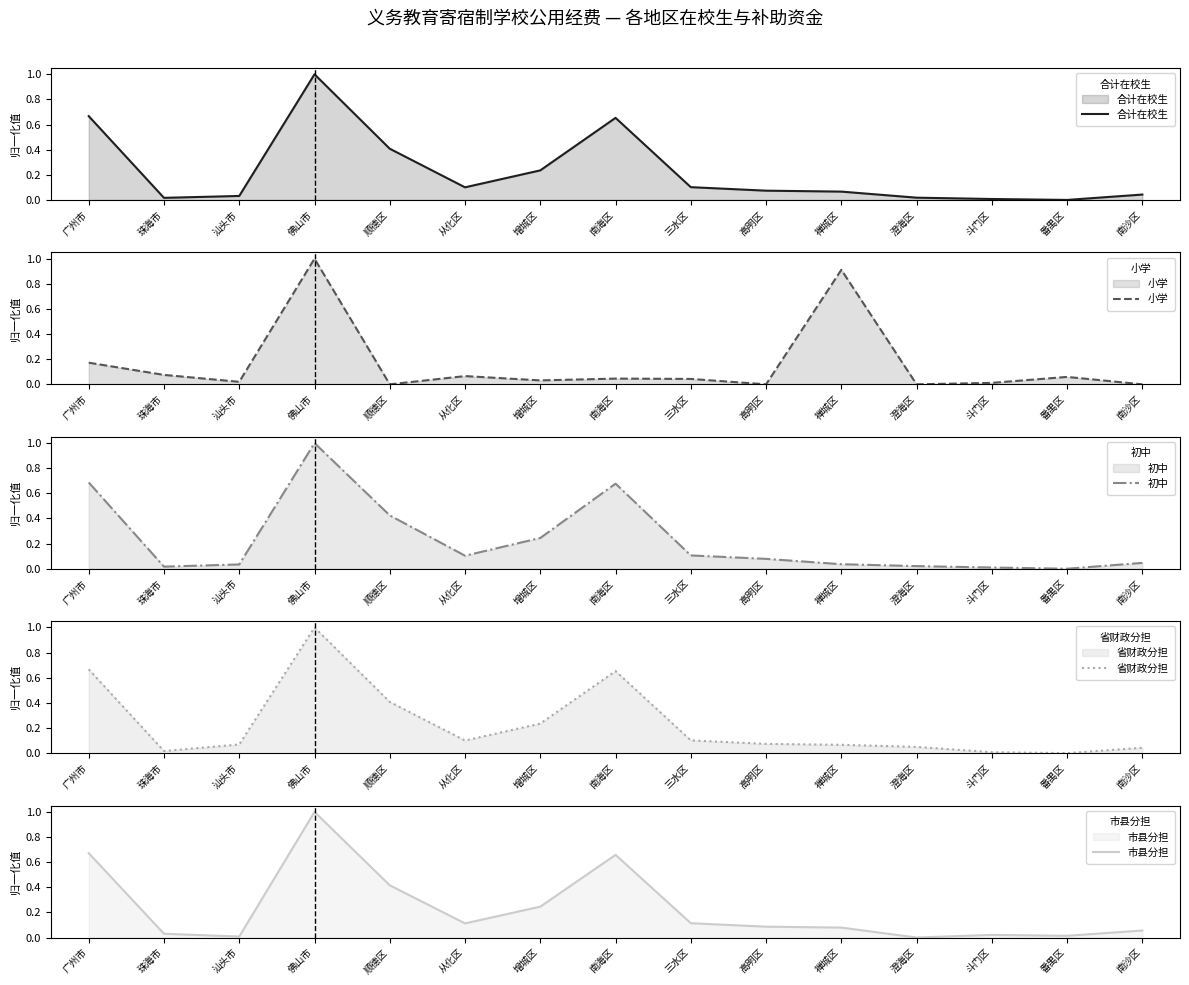

What is the value of the 省财政分担 point at the 1st from the left?

0.7